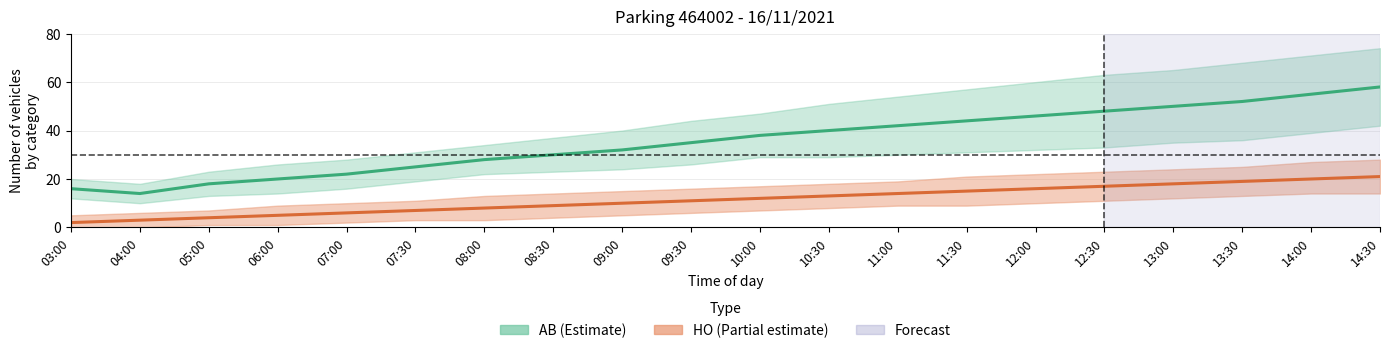

Where does the HO series first go above 12?

10:30